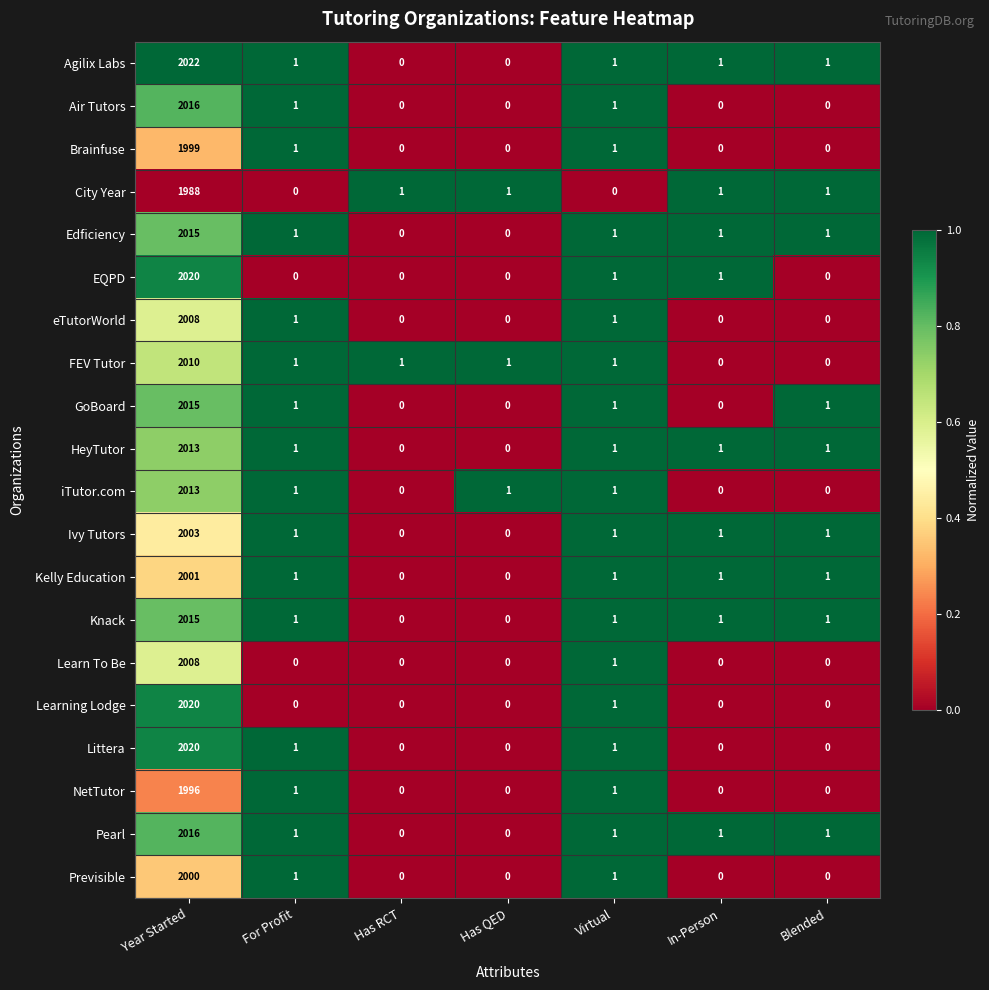

What is the average value of the Knack series?

288